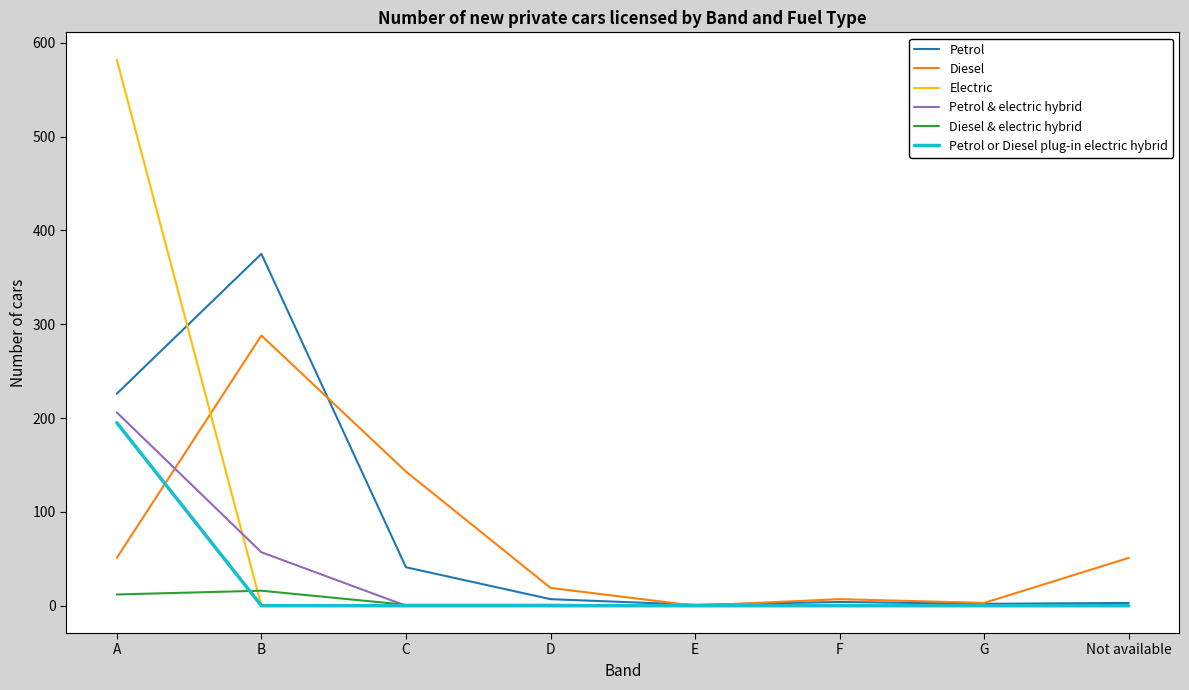

At which label is Petrol & electric hybrid closest to 103?

B